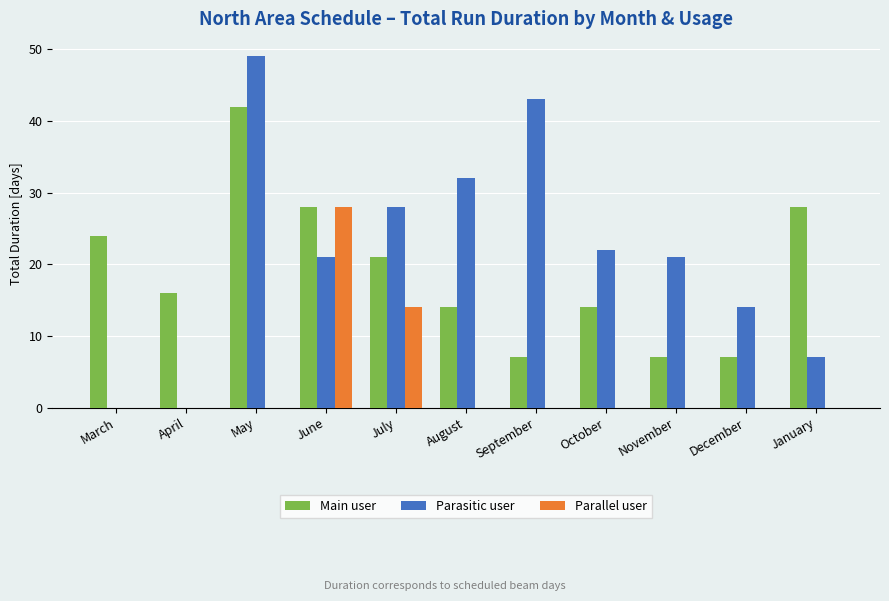

What is the total value across all series at November?

28